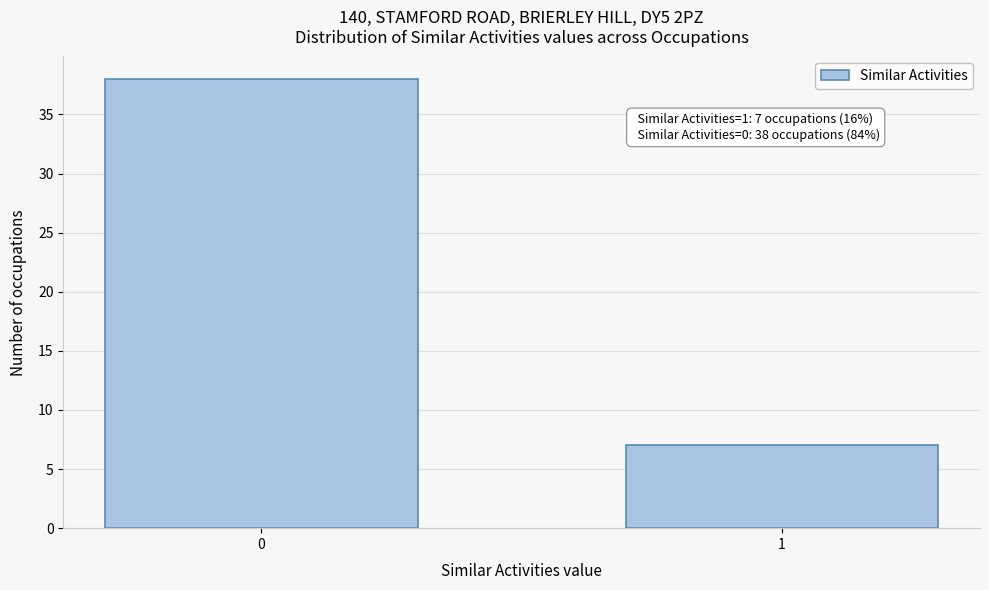

Reading left to right, extract all data points from this chart.

0=38	1=7